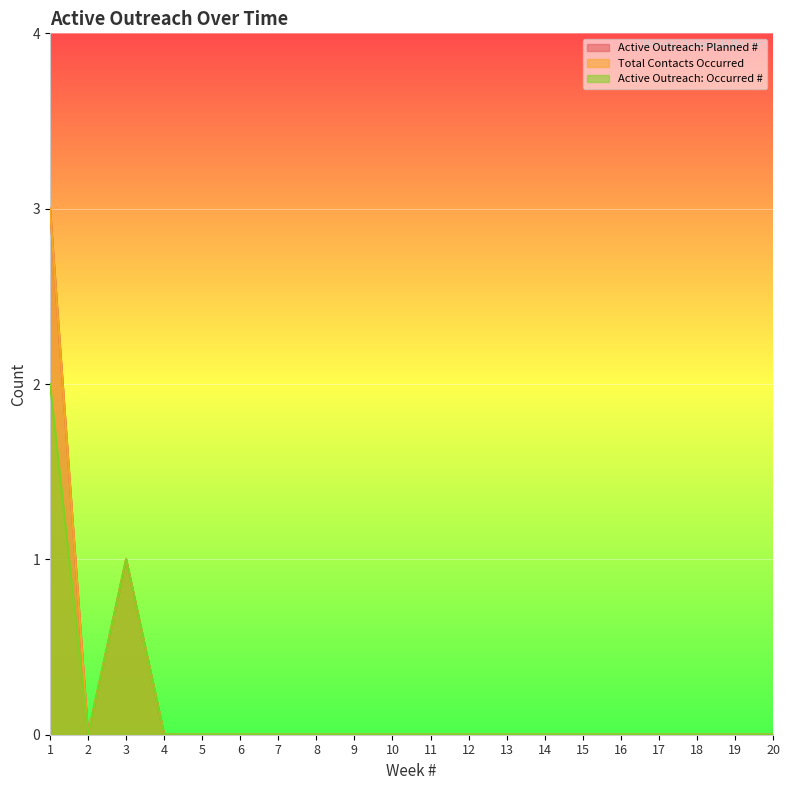

How many data points in Total Contacts Occurred are above 0?

2